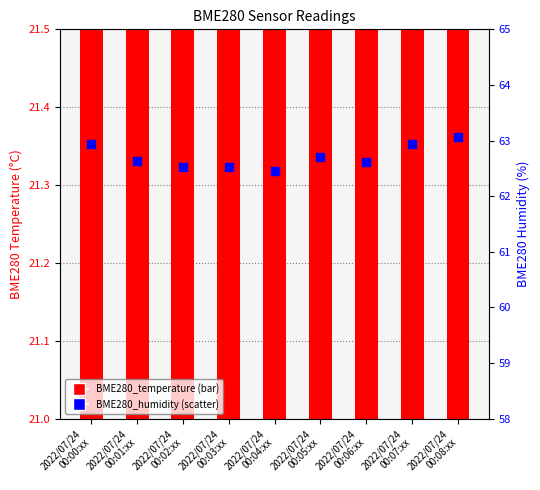

At which category is the sum across all series the highest?

2022/07/24
00:08:xx